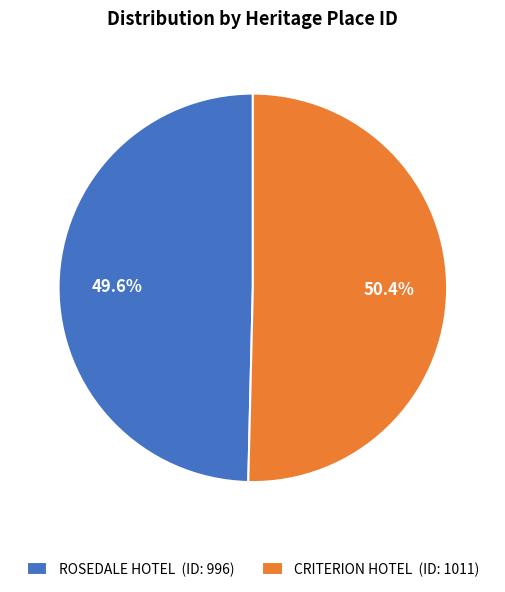

How many segments does this pie chart have?

2